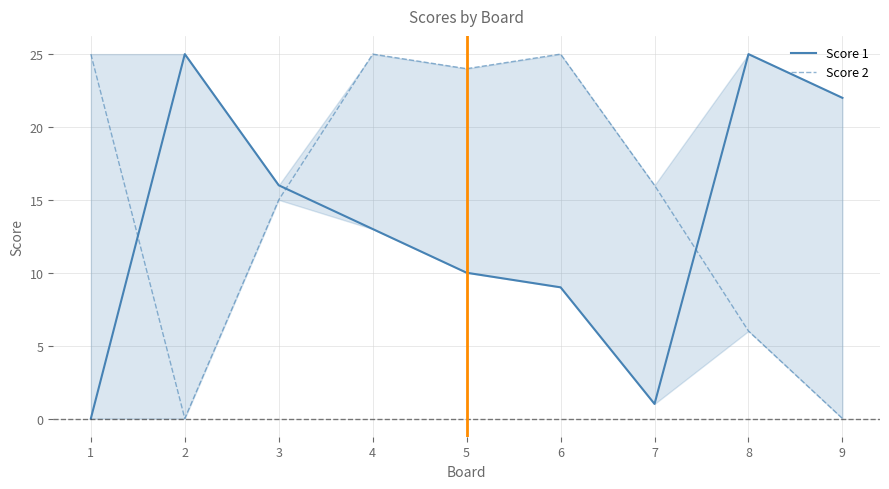

What is the difference between the highest and lowest values at 7?

15